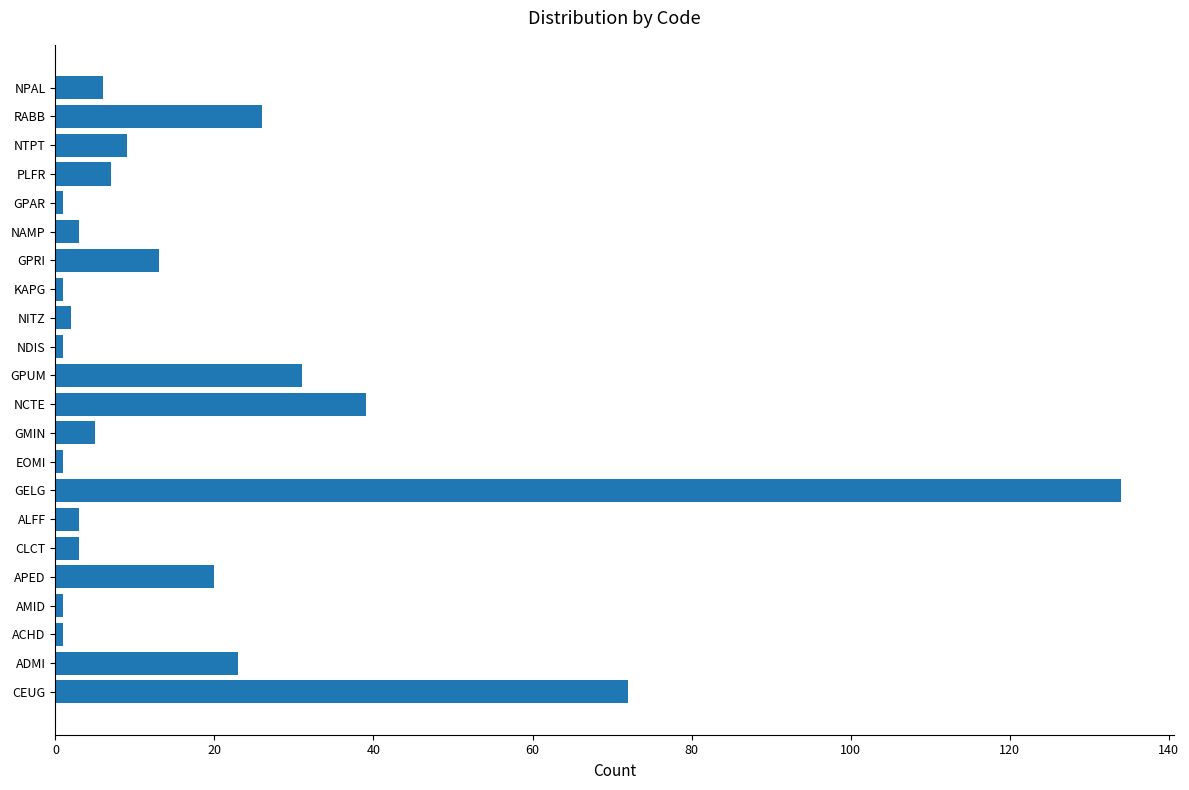

What is the greatest value displayed?

134